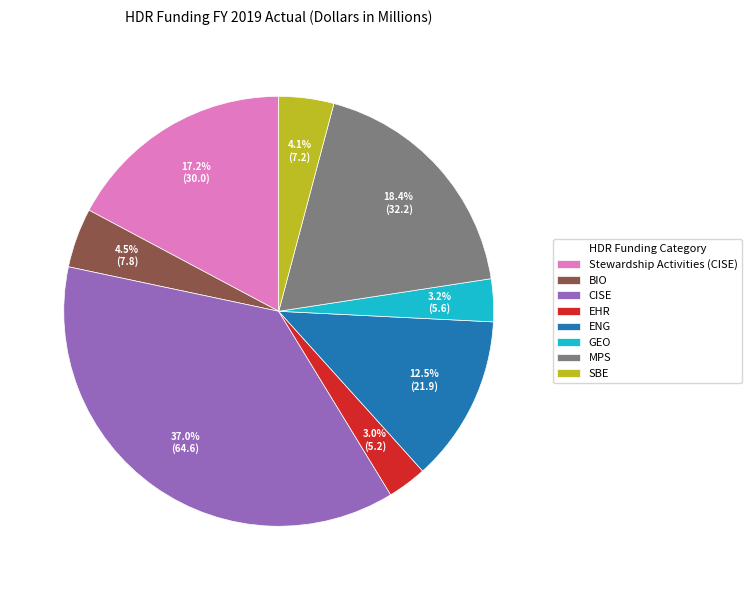

Is it true that GEO is 10% of the pie?

False